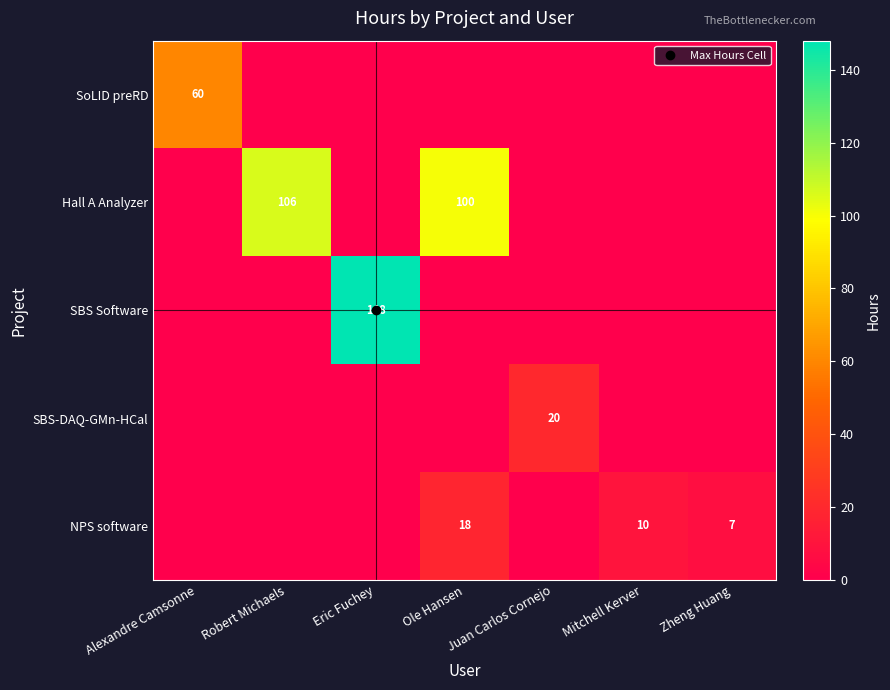

How many values in Hall A Analyzer are above zero?

2